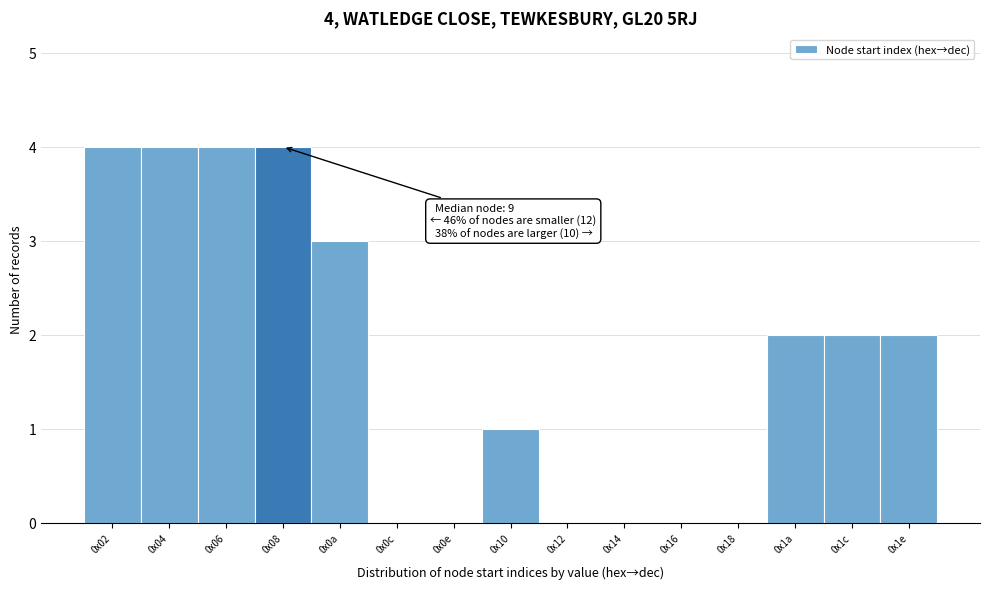

Reading left to right, transcribe all the data shown in this chart.

0x02=4	0x04=4	0x06=4	0x08=4	0x0a=3	0x0c=0	0x0e=0	0x10=1	0x12=0	0x14=0	0x16=0	0x18=0	0x1a=2	0x1c=2	0x1e=2